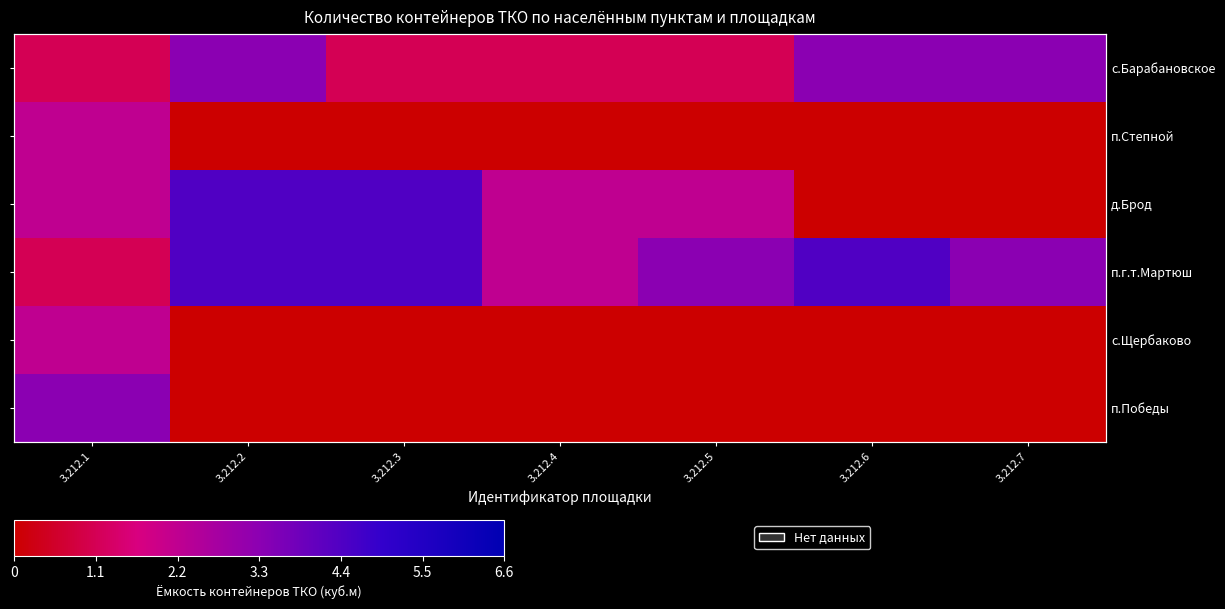

Is the value of п.Степной at 3.212.7 greater than the value of с.Щербаково at 3.212.2?

No